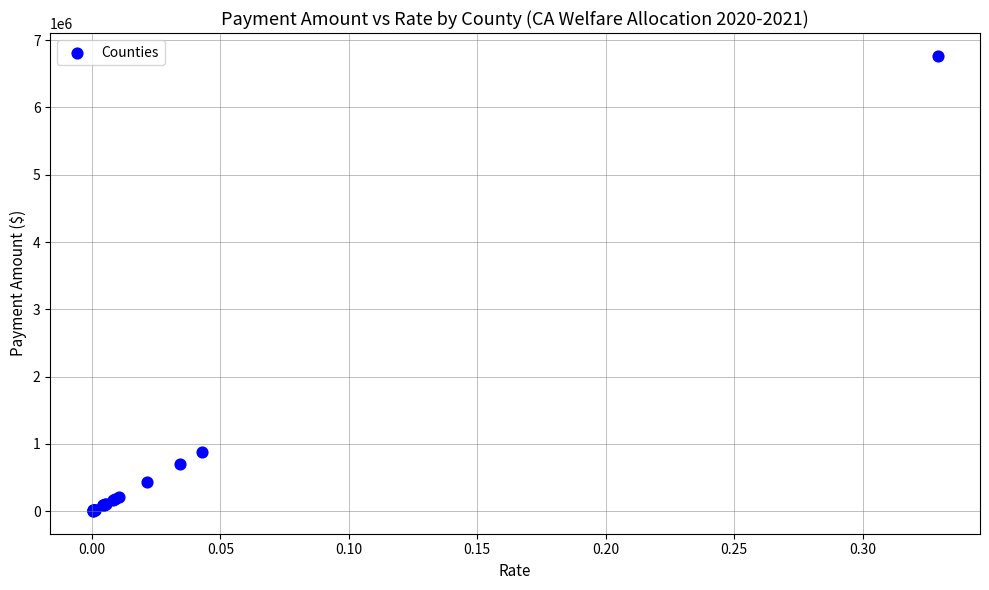

What Y value in the scatter plot is closest to 3385452?

879523.4